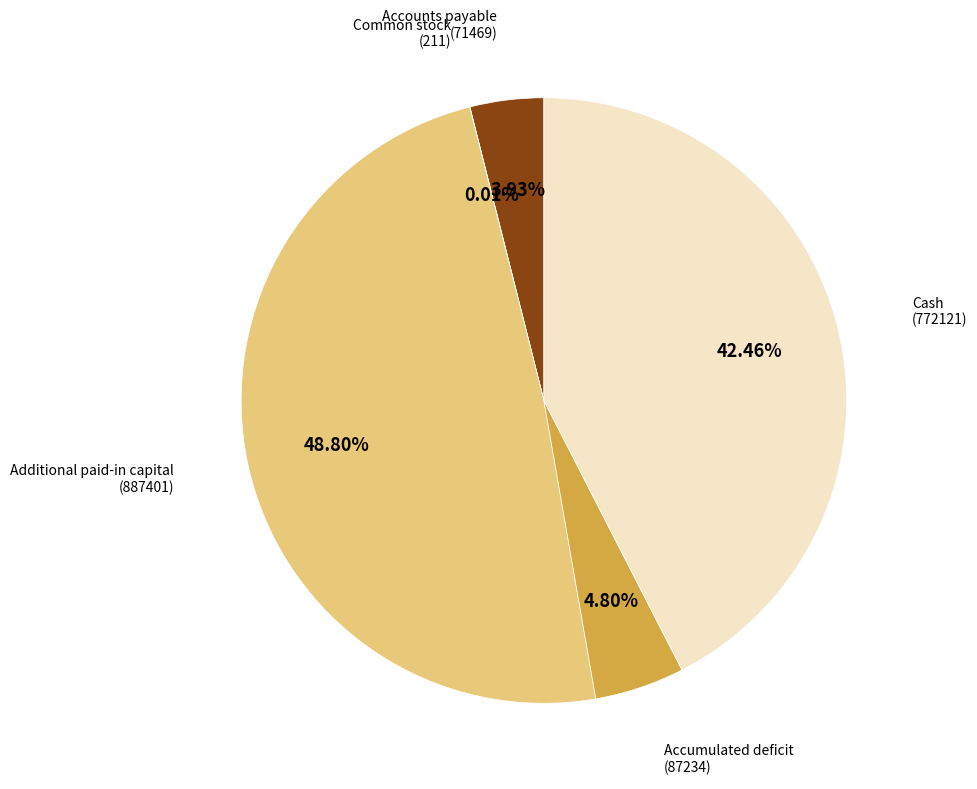

Is Additional paid-in capital (887401) the majority of the pie?

No